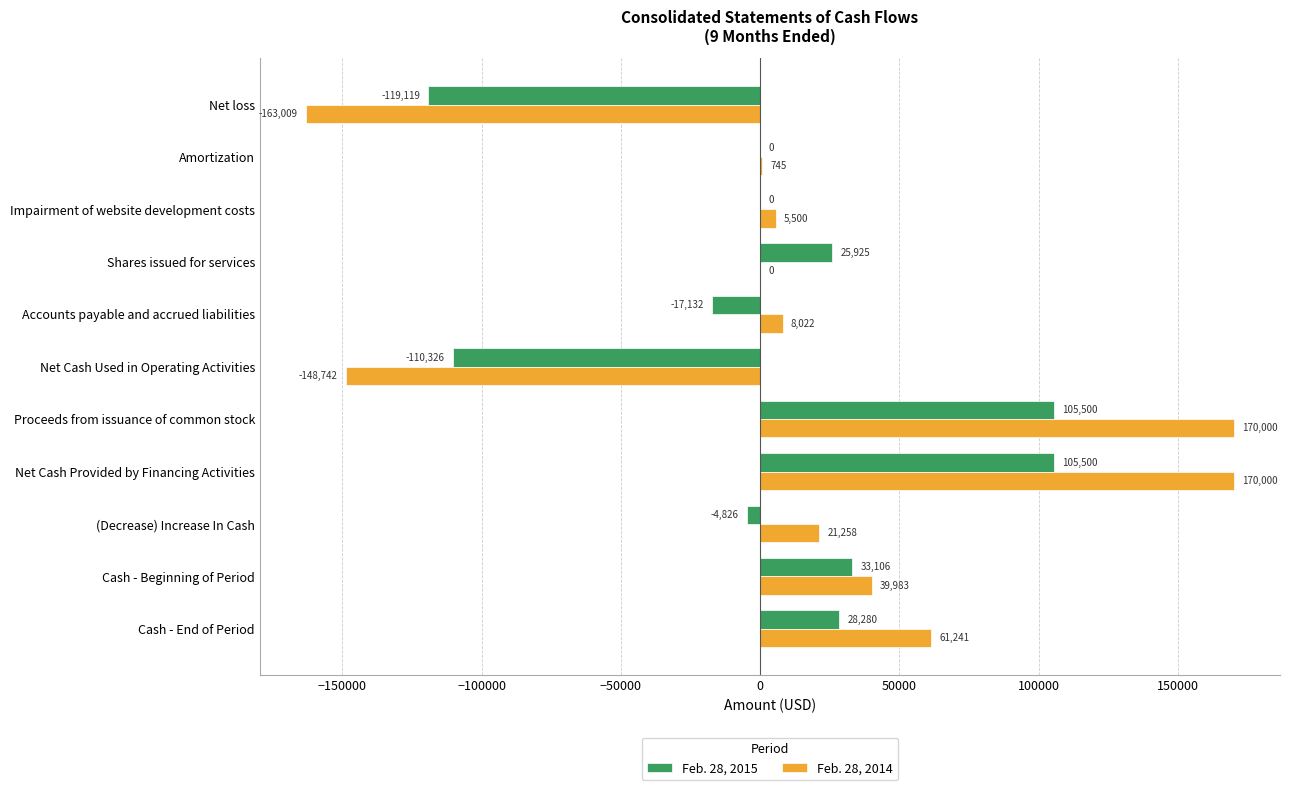

What value does the Feb. 28, 2015 series have at Cash - End of Period, to the nearest 10?

28280